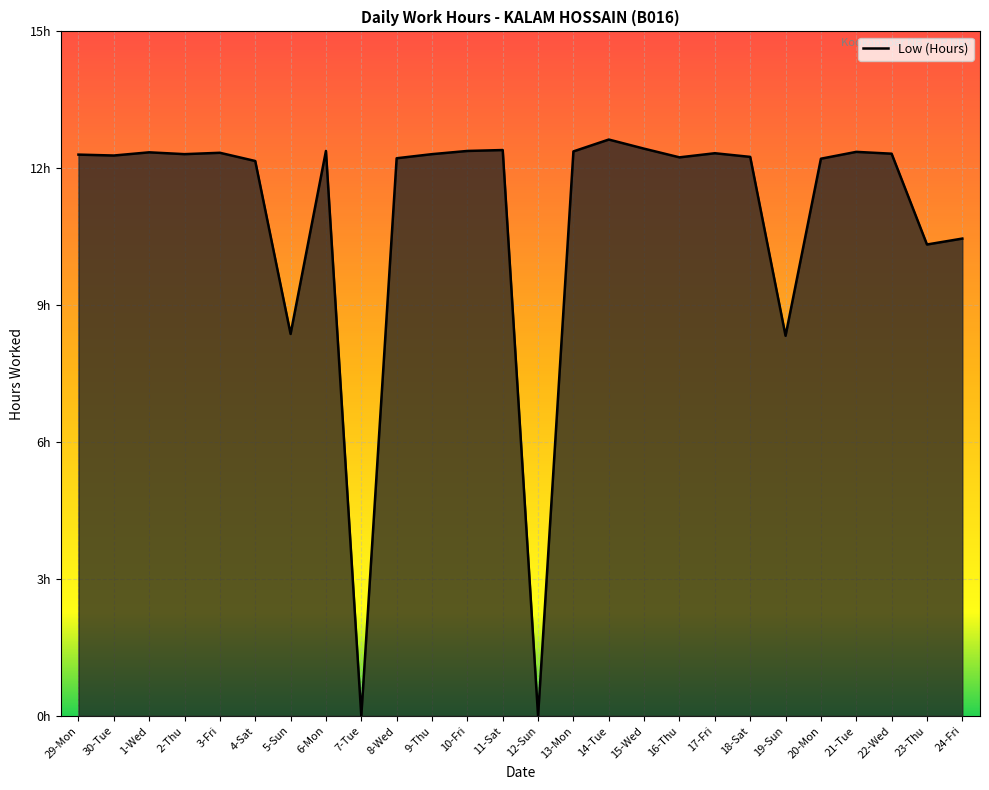

At which label is the value closest to 6?

19-Sun